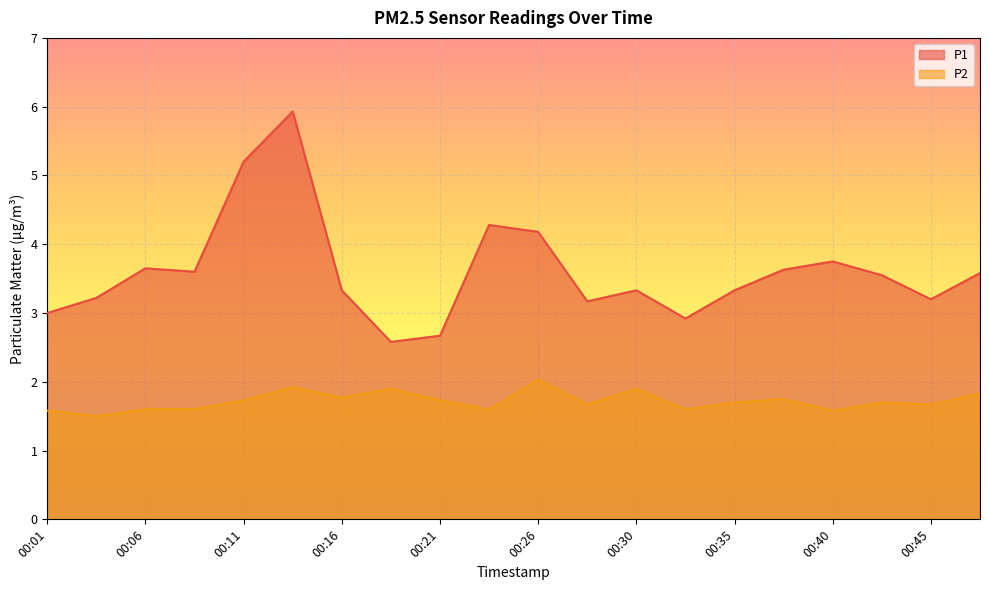

True or false: P1 and P2 intersect in this chart.

False